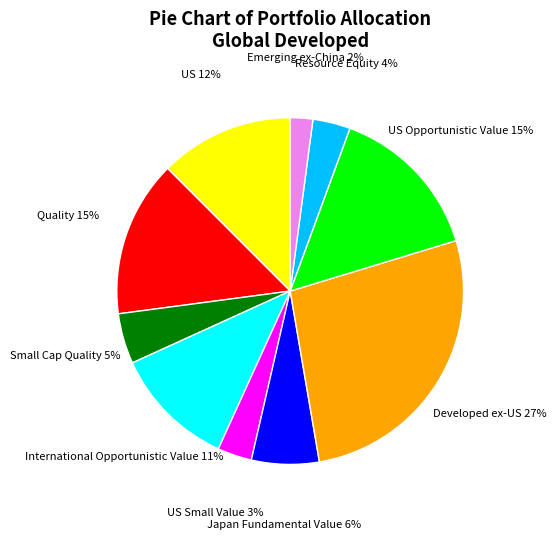

What percentage is the Developed ex-US slice, to the nearest percent?

27%